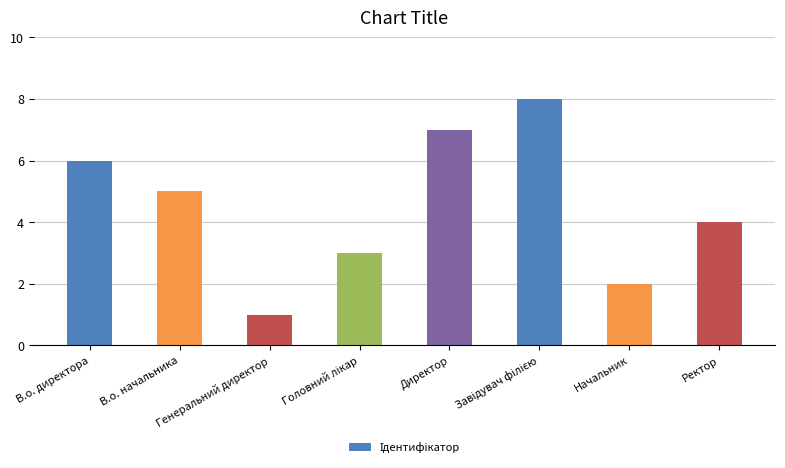

How many data points does each series have?

8